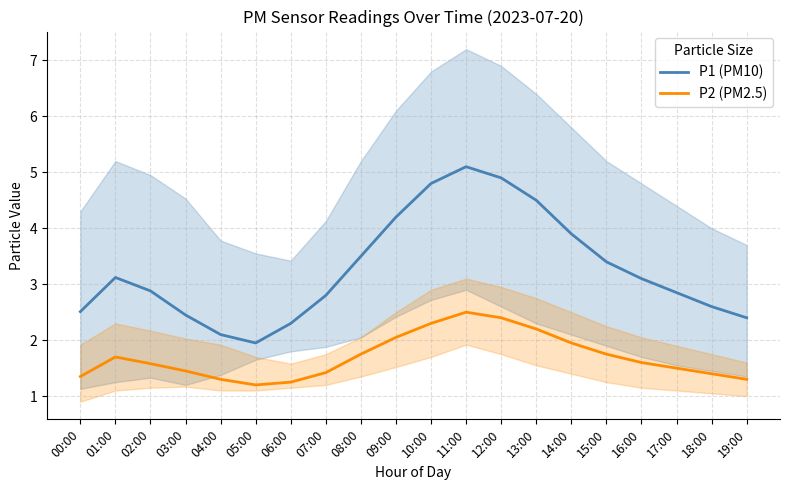

What are all the series names shown in the legend?

P1, P2